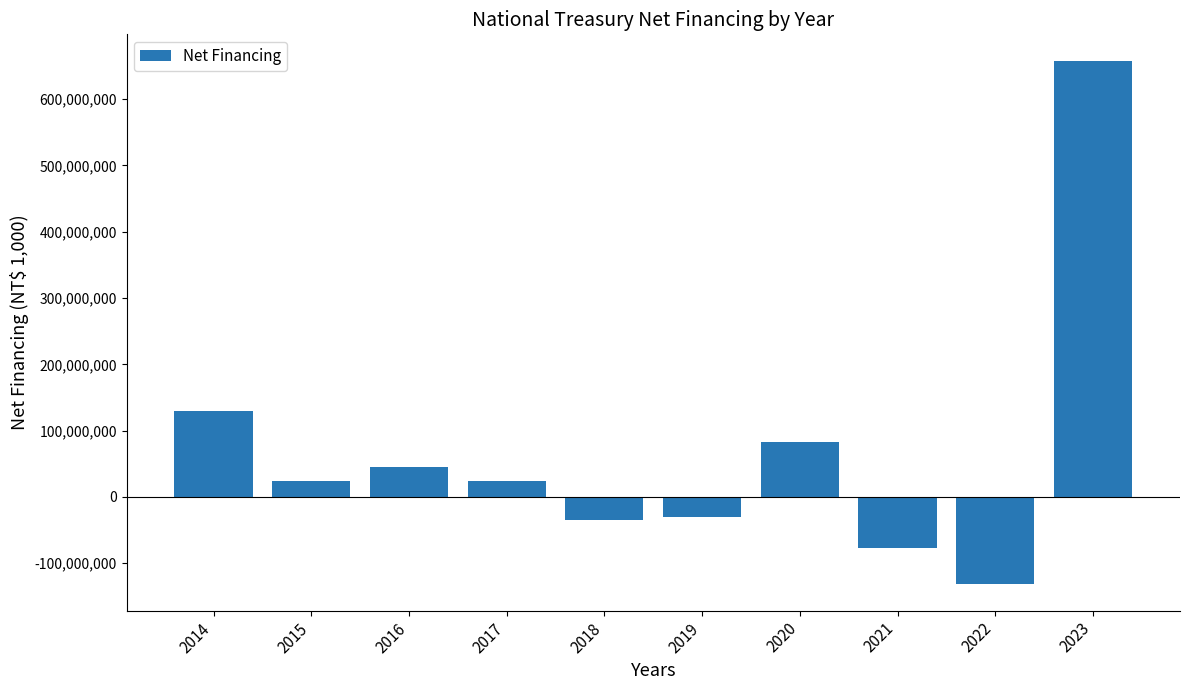

What is the difference between the maximum and minimum values?

790181619